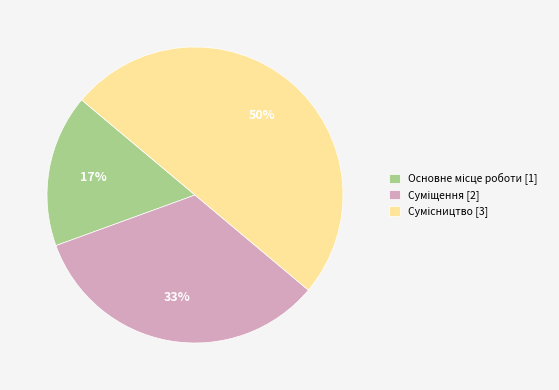

To the nearest percent, what is the average slice percentage?

33%